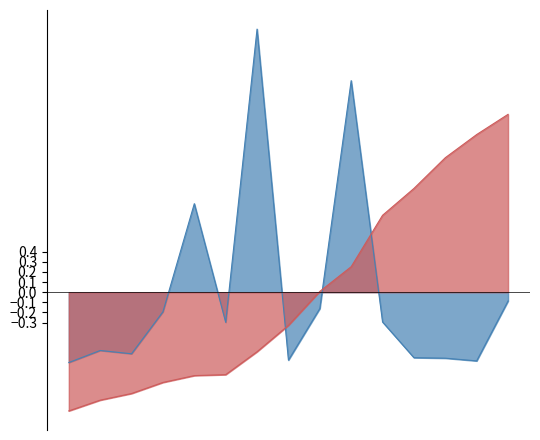

True or false: Kode Paket and Total Harga intersect in this chart.

True